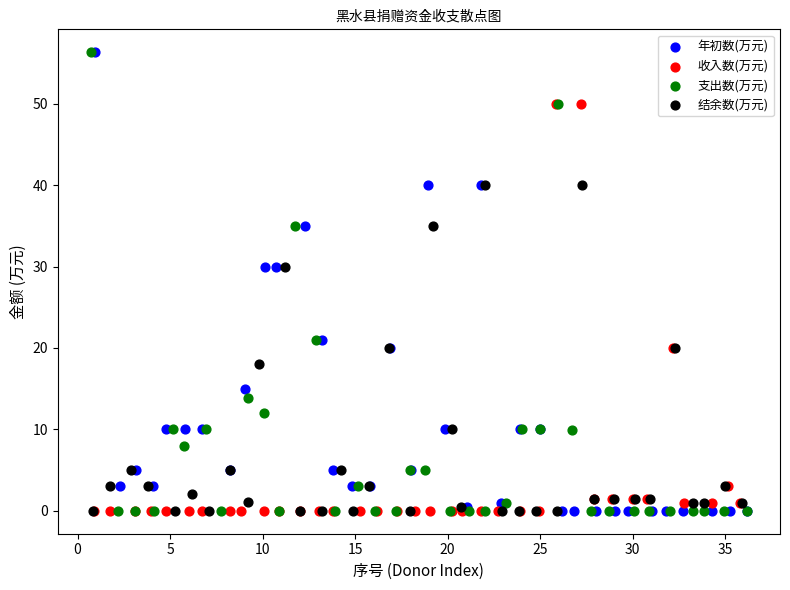

What are all the series names shown in the legend?

年初数(万元), 收入数(万元), 支出数(万元), 结余数(万元)